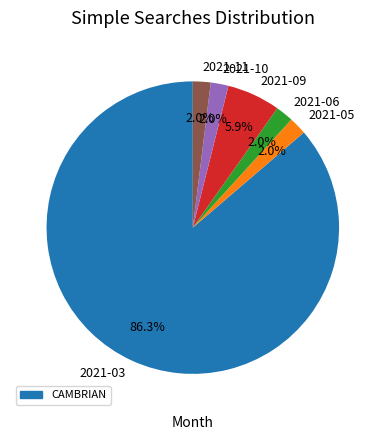

Do 2021-05 and 2021-03 together represent more than half of the pie?

Yes